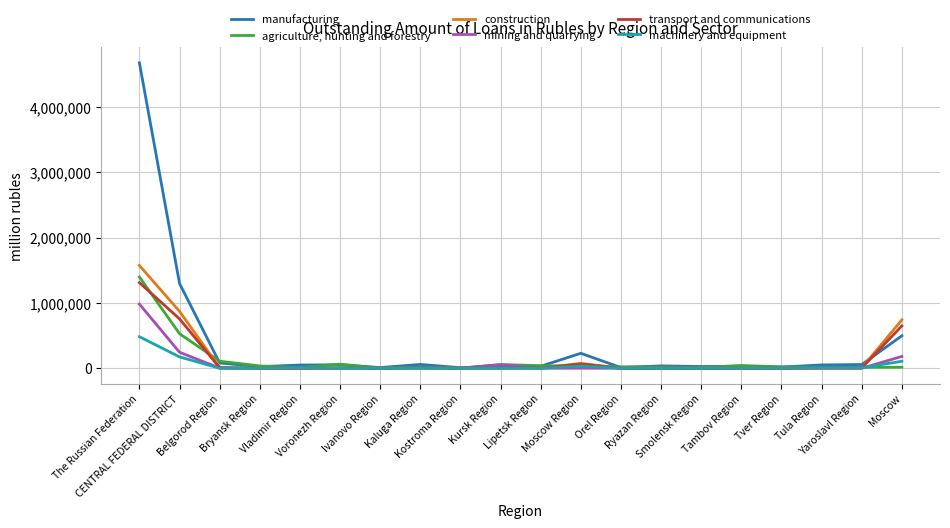

Which series has the widest spread of values?

manufacturing